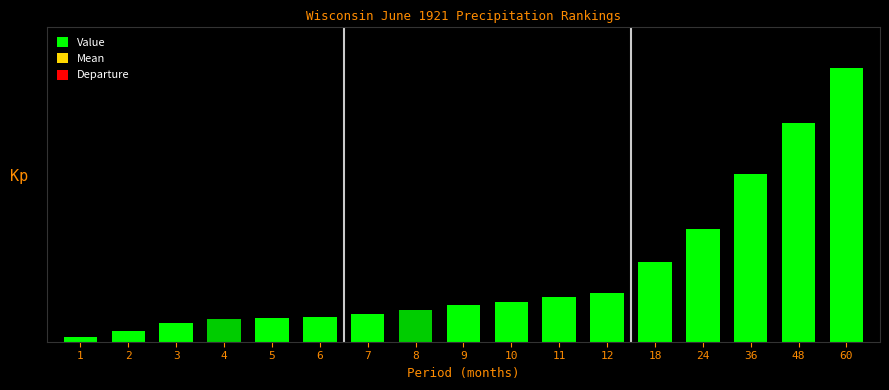

Are the bars grouped side by side (vs. stacked)?

No